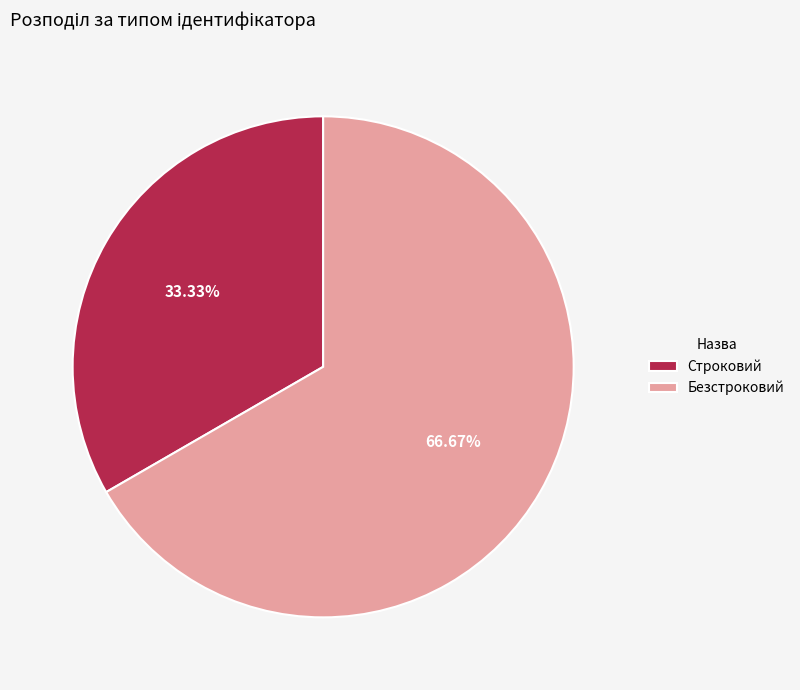

Is there any slice that represents more than half of the pie?

Yes